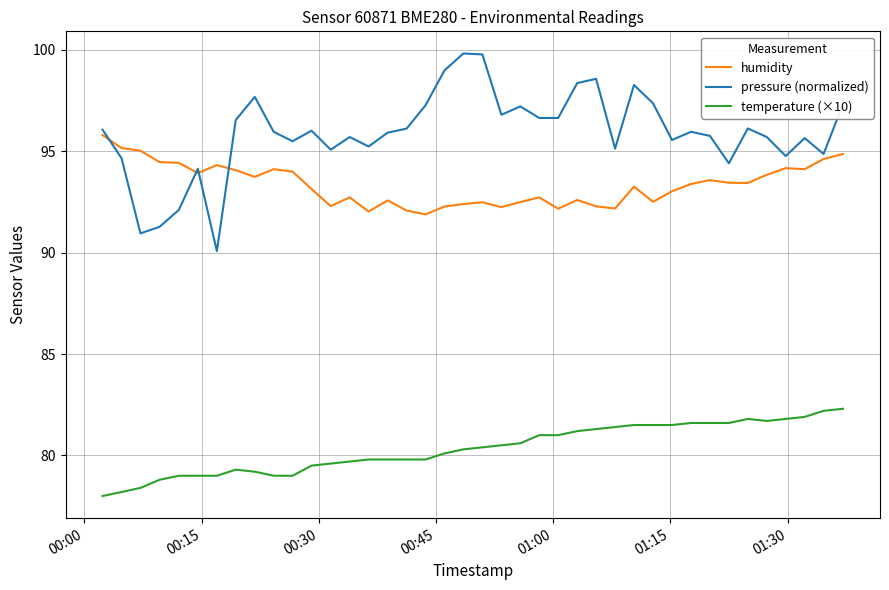

What is the smallest value displayed?

78.0